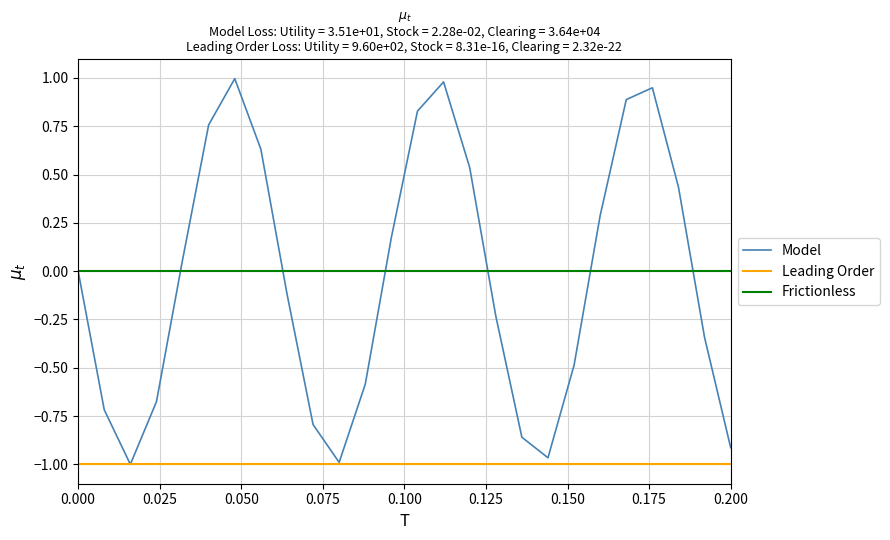

Rank the series by their maximum value, from highest to lowest.

Model, Frictionless, Leading Order